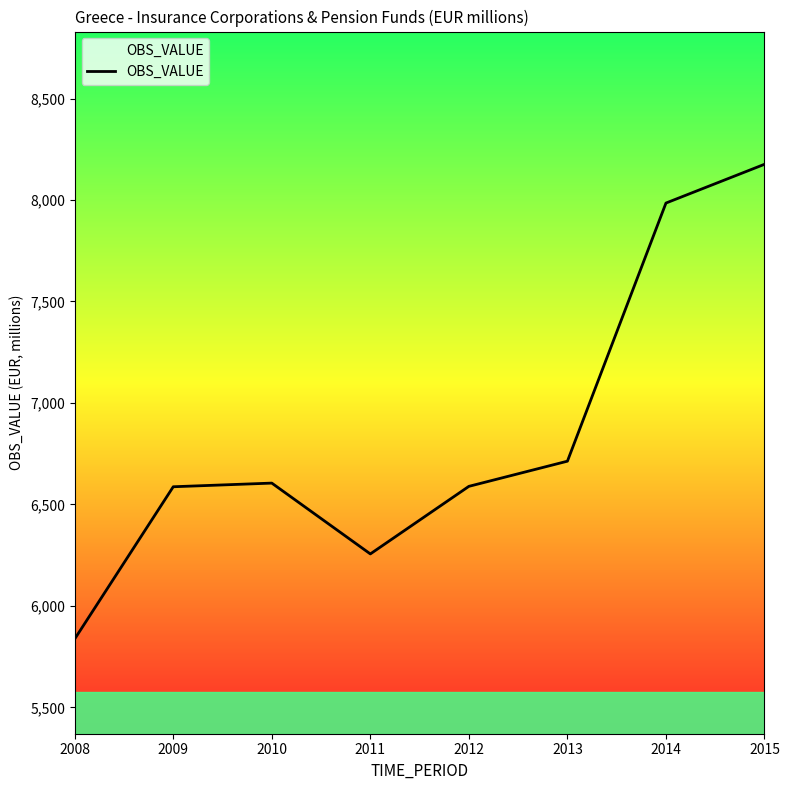

Count the number of categories in the chart.

8